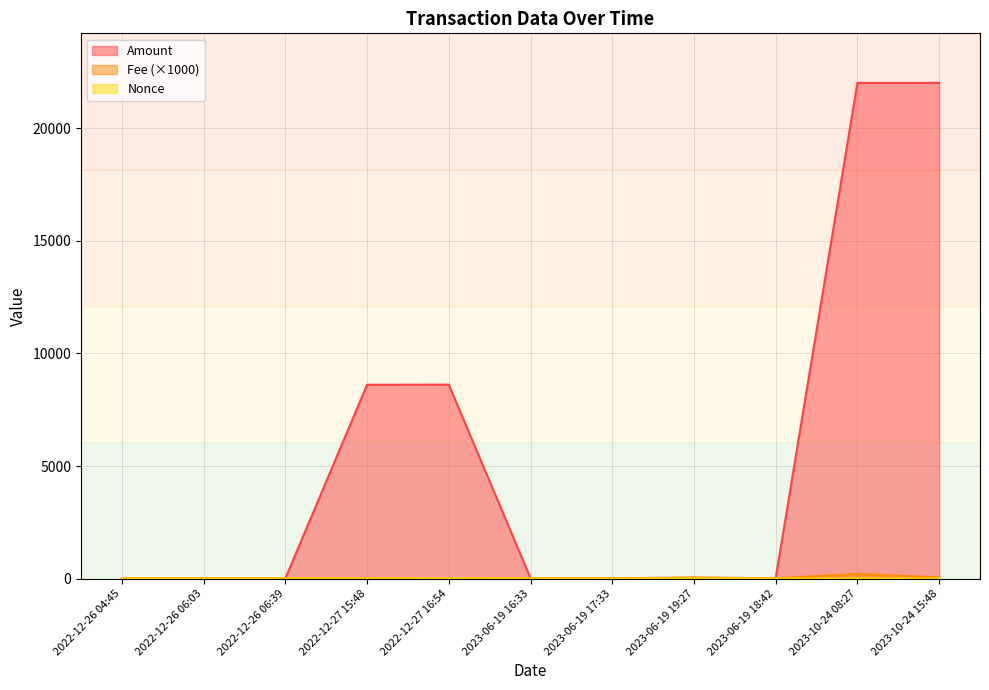

Which series has the largest total across all categories?

Amount